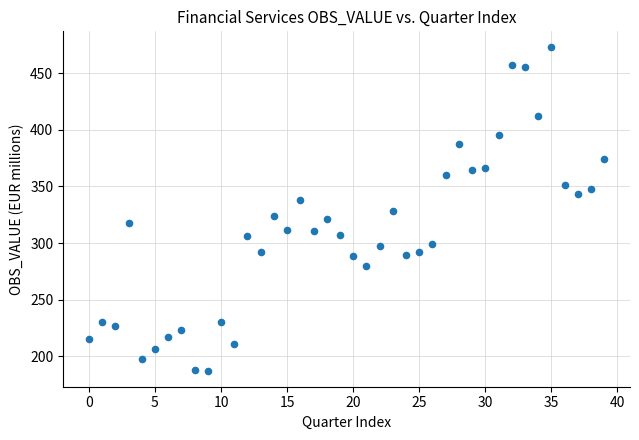

What is the range of Y values (max minus min)?

285.5